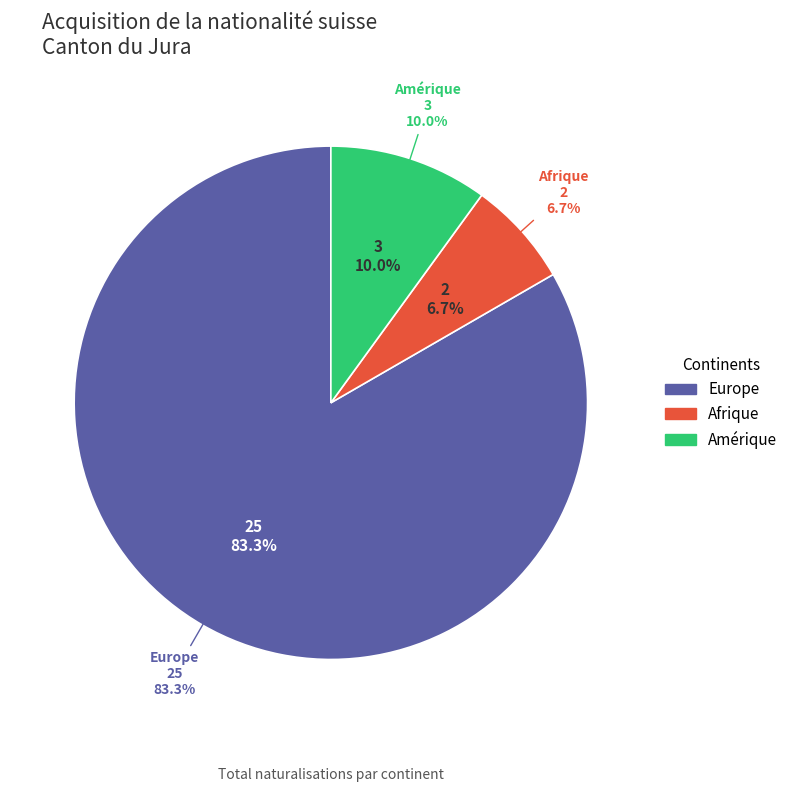

How much of the chart is everything except Afrique?

93.3%